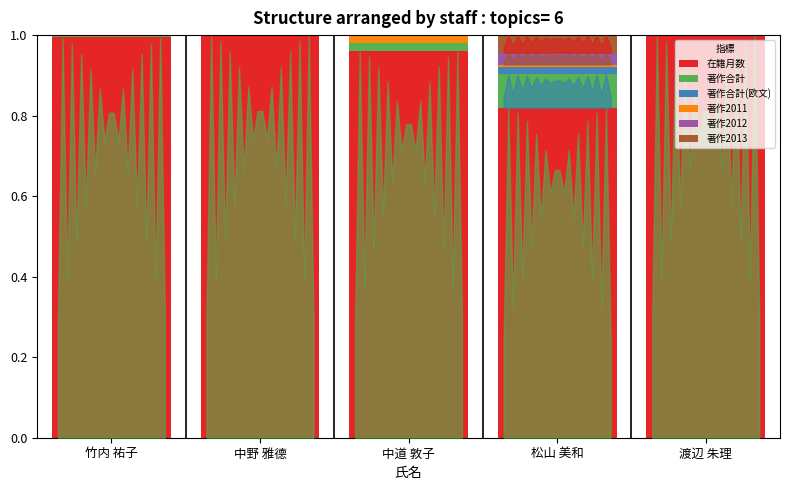

What is the sum of the 在籍月数 values at 中野 雅德 and 渡辺 朱理?

2.0